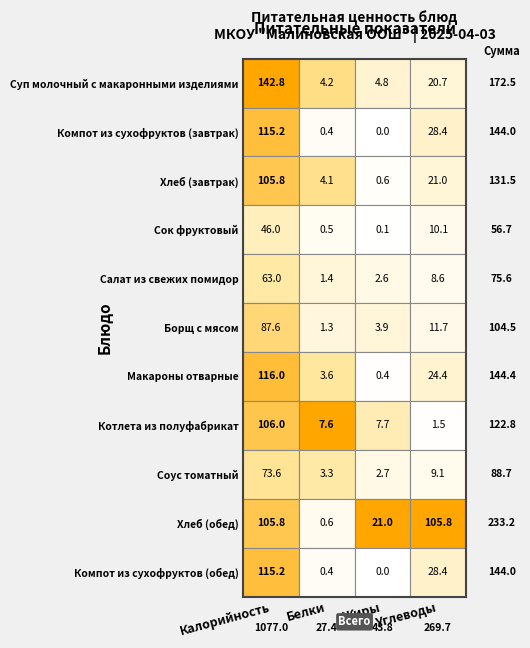

What is the approximate value of Компот из сухофруктов (обед) at Белки?

0.4